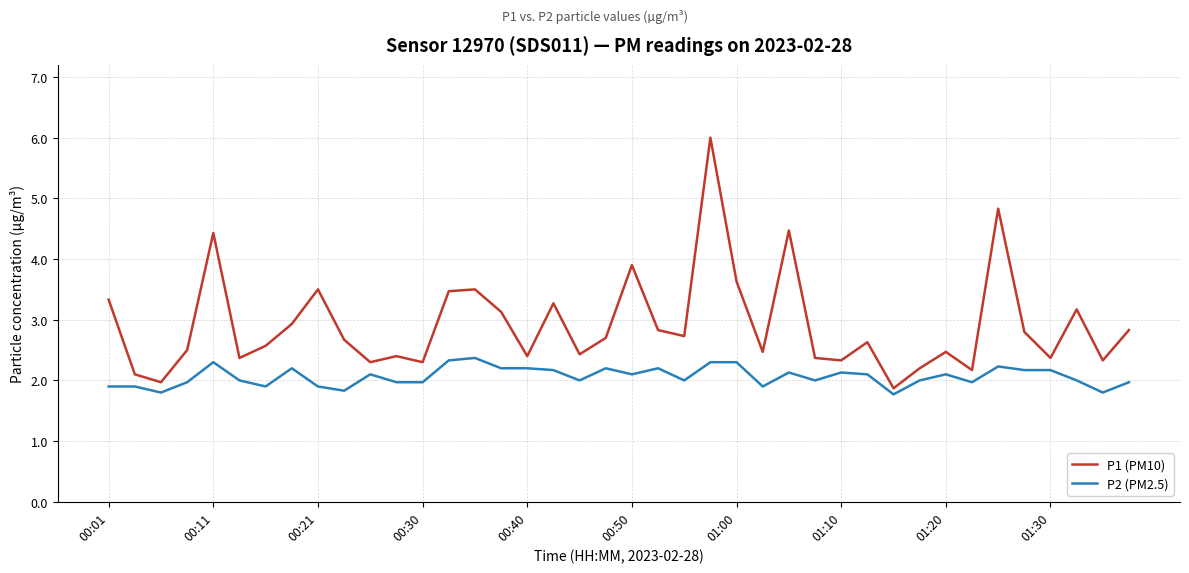

Which series has the widest spread of values?

P1 (PM10)